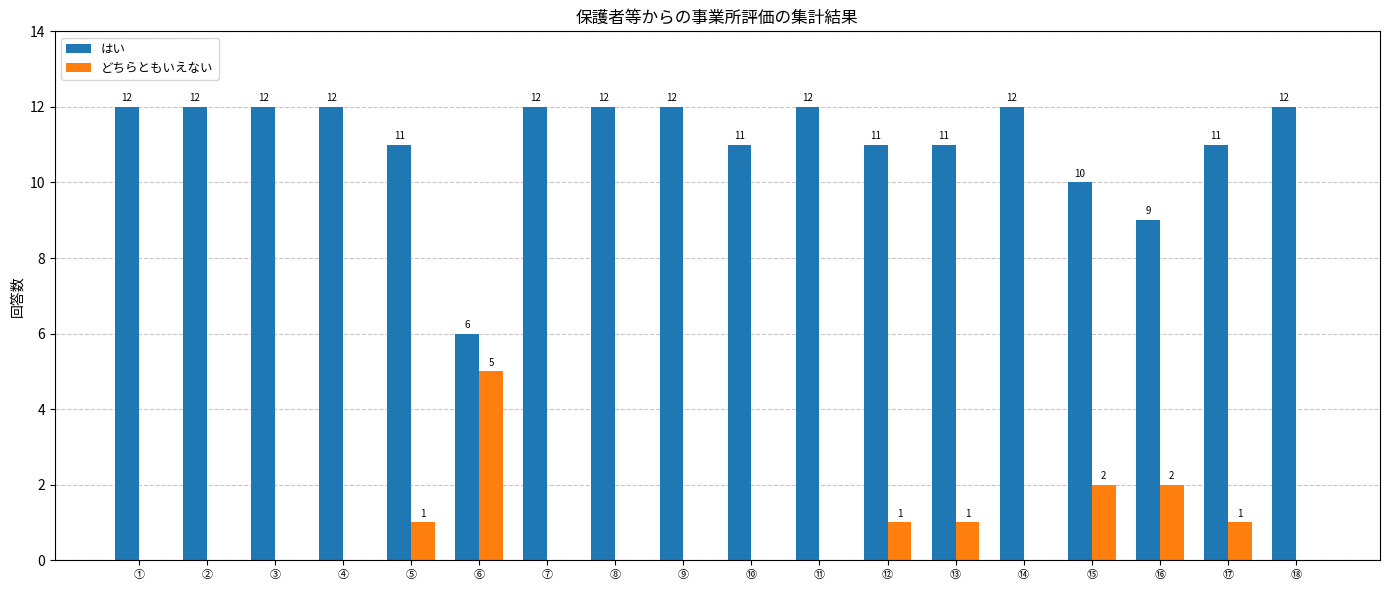

Is it true that どちらともいえない equals -2 at ⑩?

False